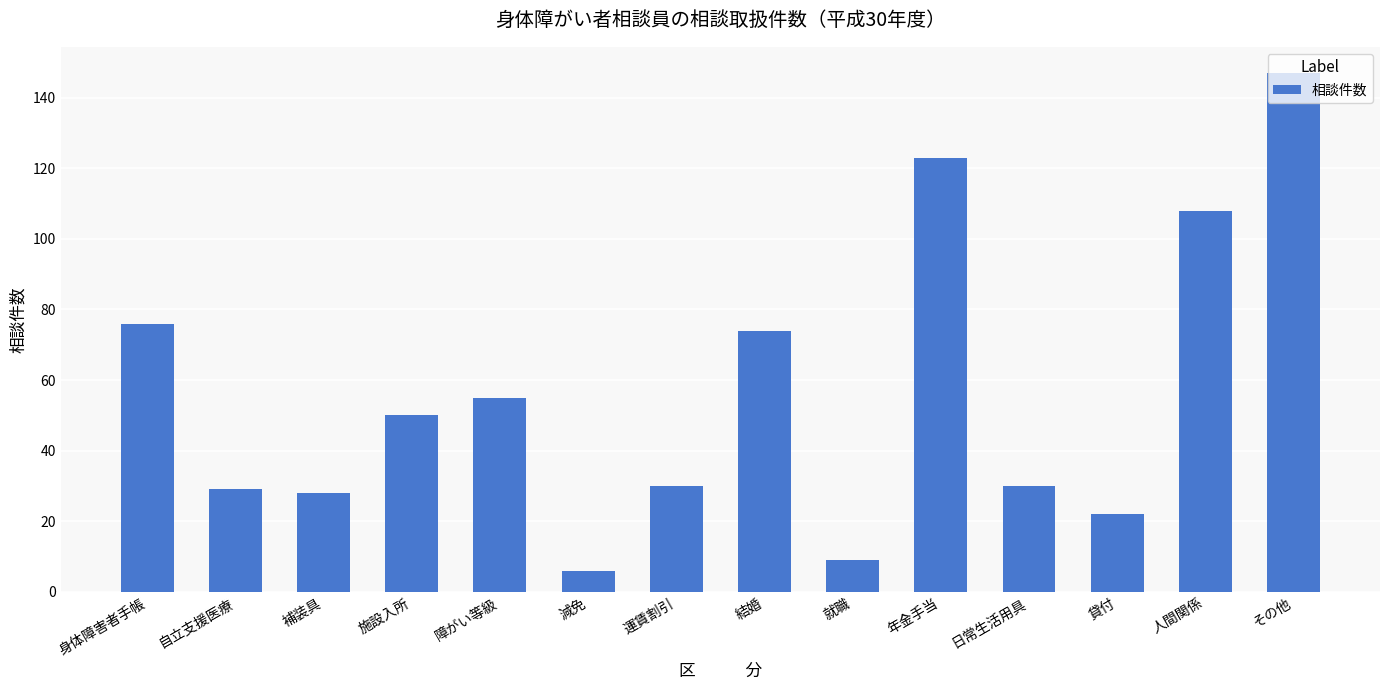

What is the label of the 6th bar from the left?

減免